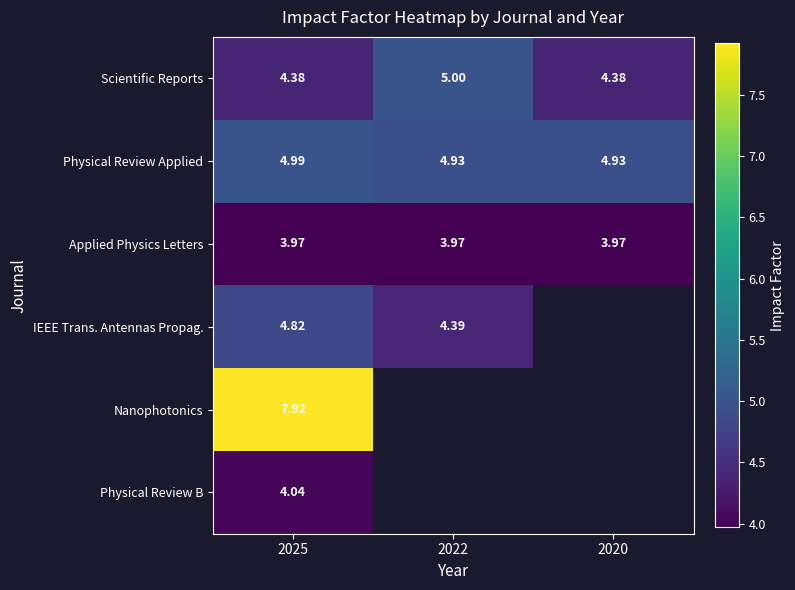

What is the maximum value for Physical Review B?

4.0